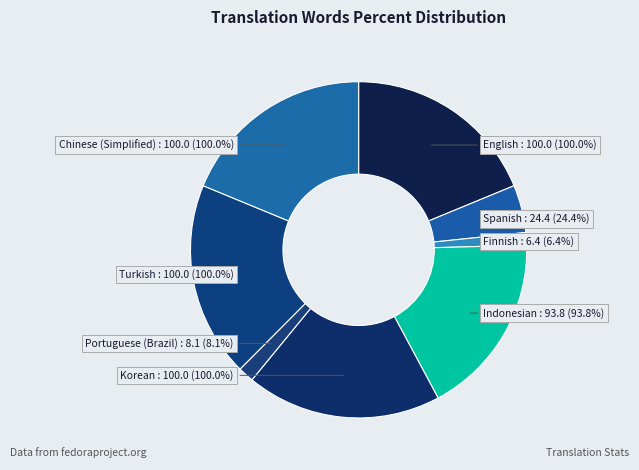

True or false: Finnish accounts for 11% of the total.

False